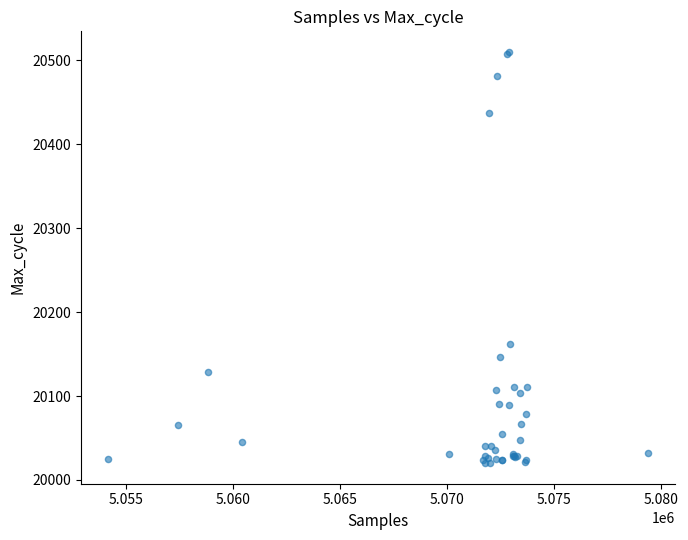

What Y value in the scatter plot is closest to 20265?

20162